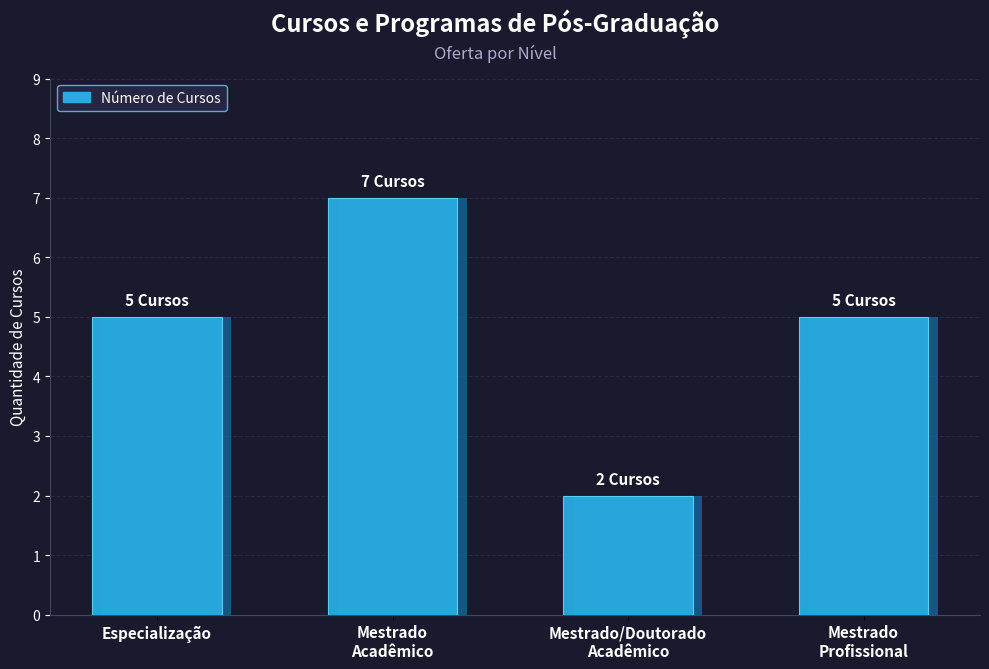

Reading right to left, transcribe all the data shown in this chart.

Mestrado
Profissional=5	Mestrado/Doutorado
Acadêmico=2	Mestrado
Acadêmico=7	Especialização=5